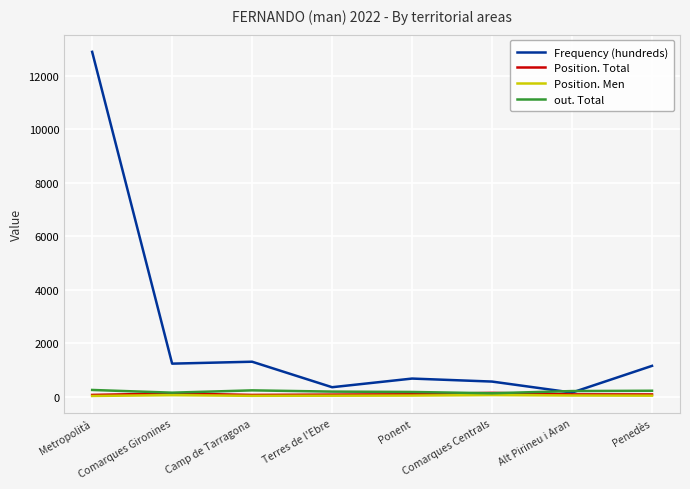

Which series has the largest range (max minus min)?

Frequency (hundreds)